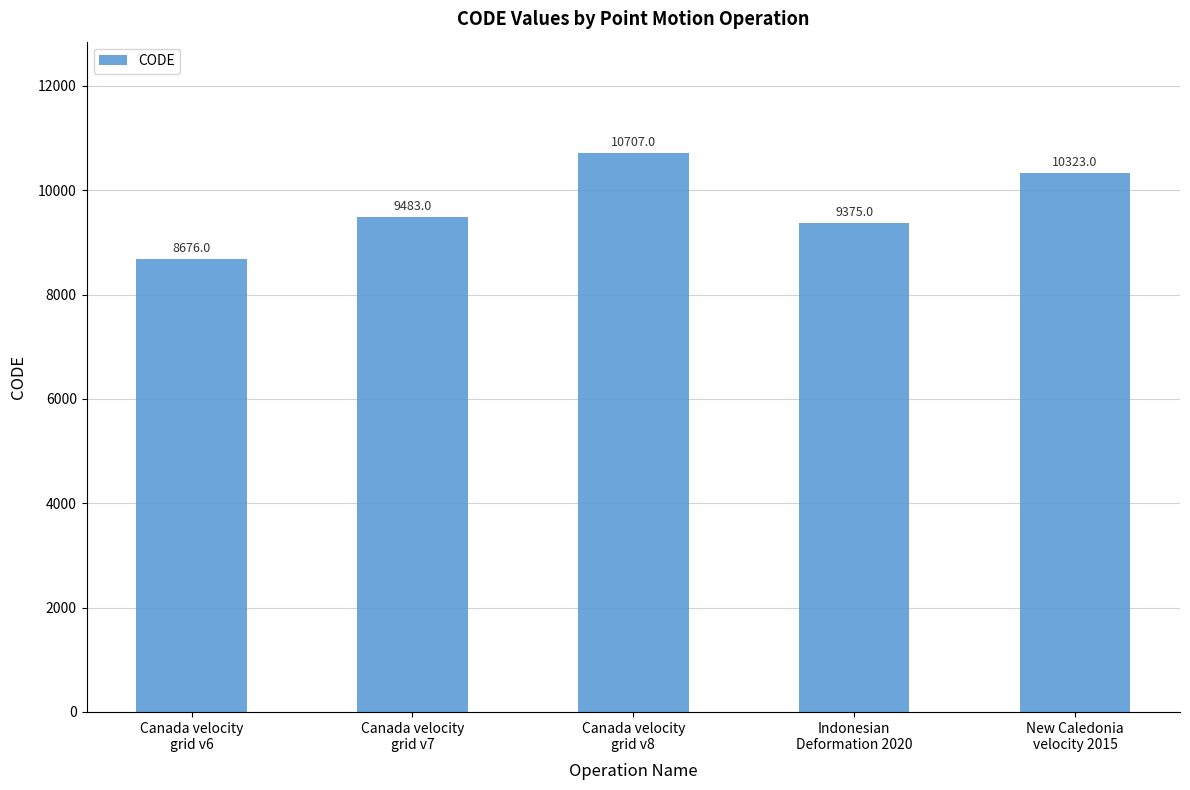

Rank the categories by value from lowest to highest.

Canada velocity
grid v6, Indonesian
Deformation 2020, Canada velocity
grid v7, New Caledonia
velocity 2015, Canada velocity
grid v8